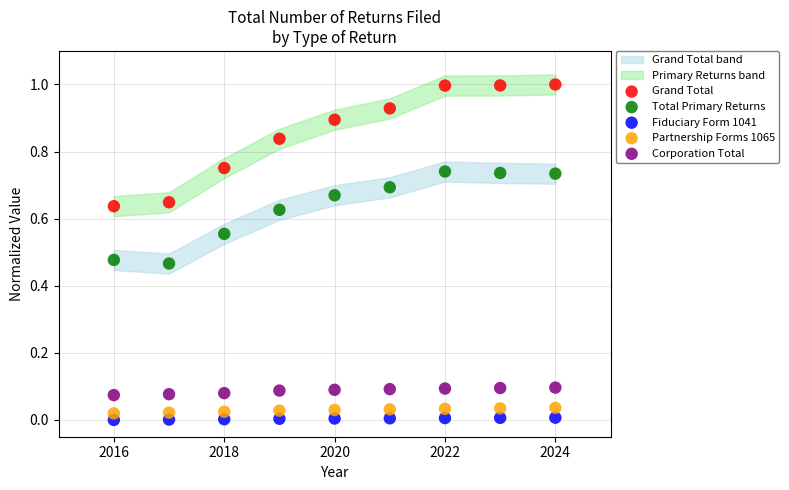

Across all data points, what is the range of Y values (max minus min)?

1.0